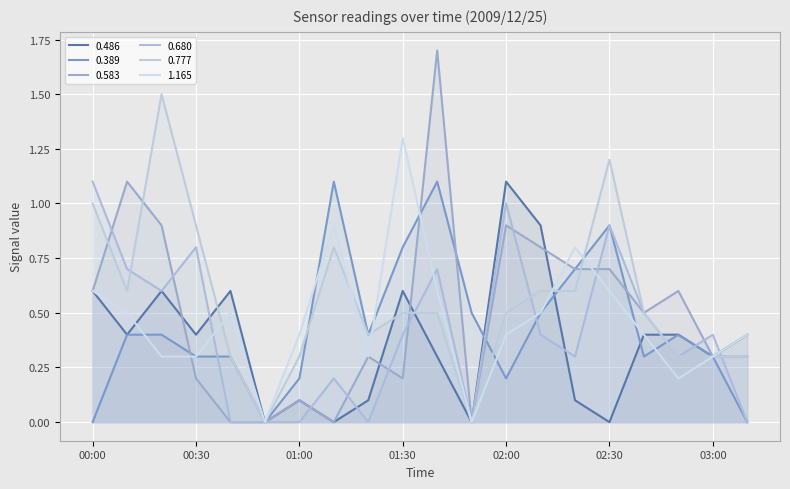

What is the value of the 0.389 point at the 9th from the left?

0.4